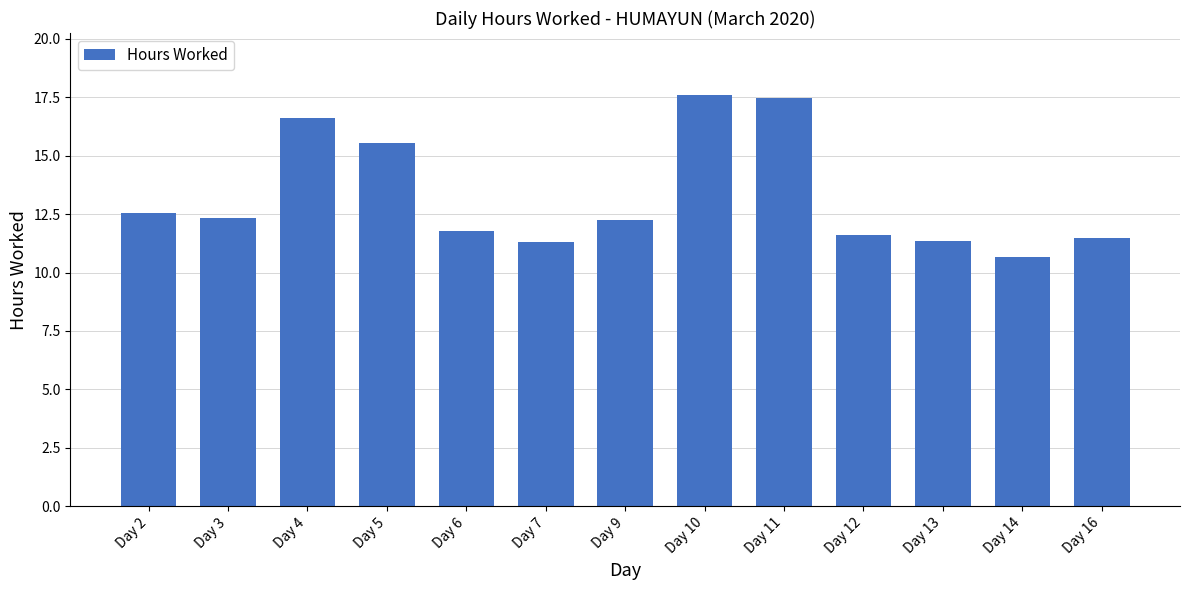

Where does the data first go above 12?

Day 2